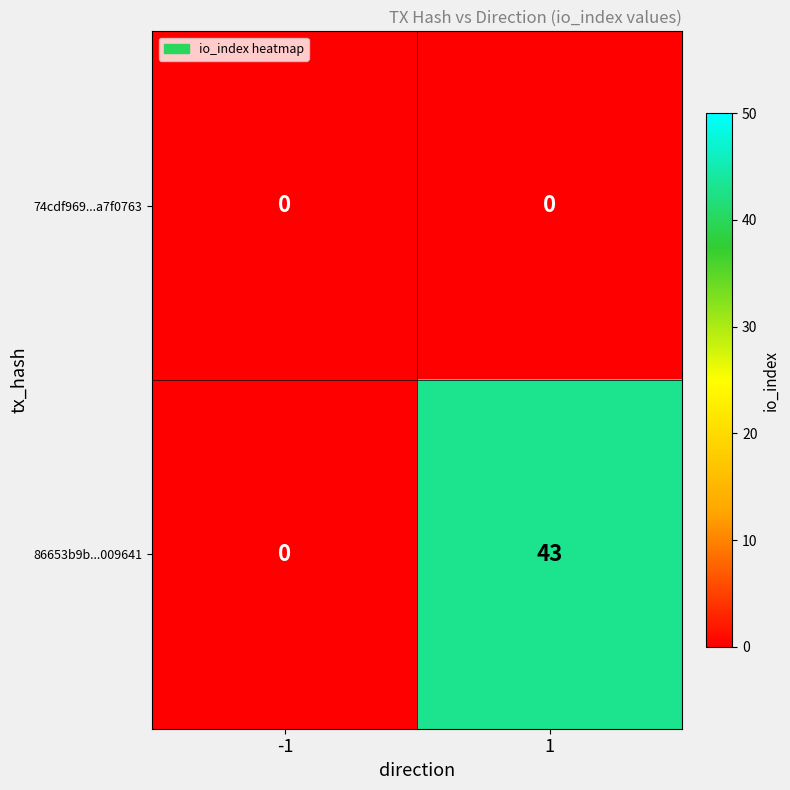

What is the total value across all series at 1?

43